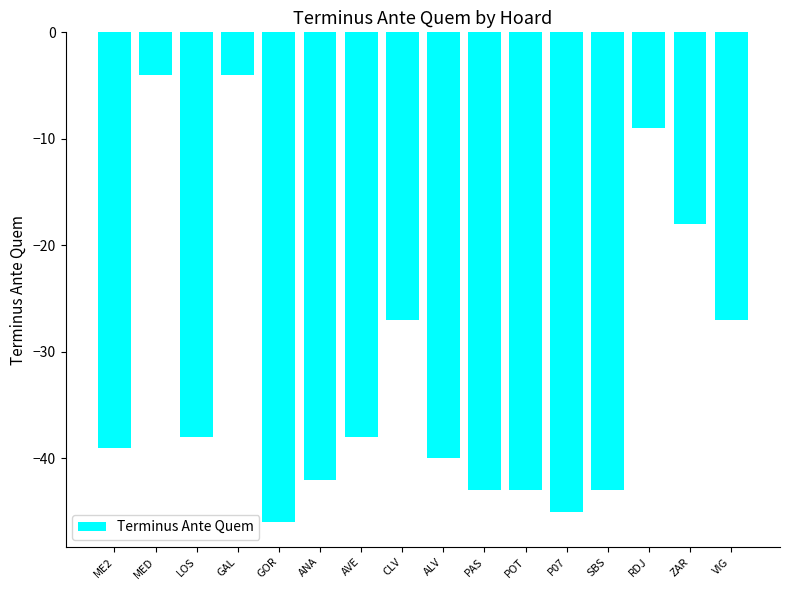

Is it true that the value at LOS is -38?

True